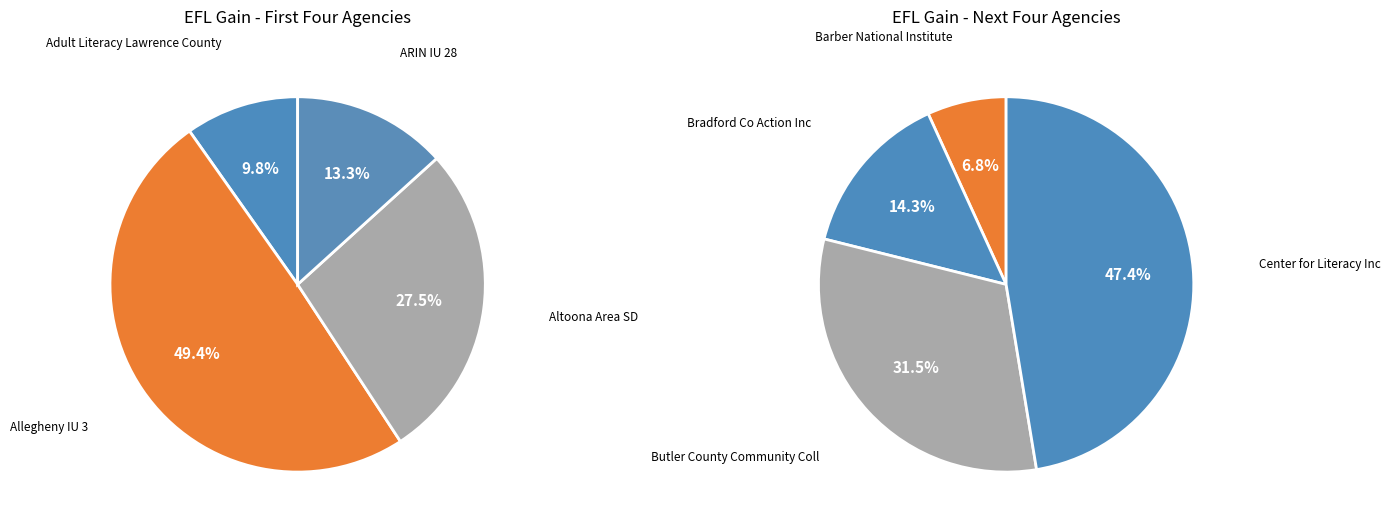

Is ARIN IU 28 the majority of the pie?

No